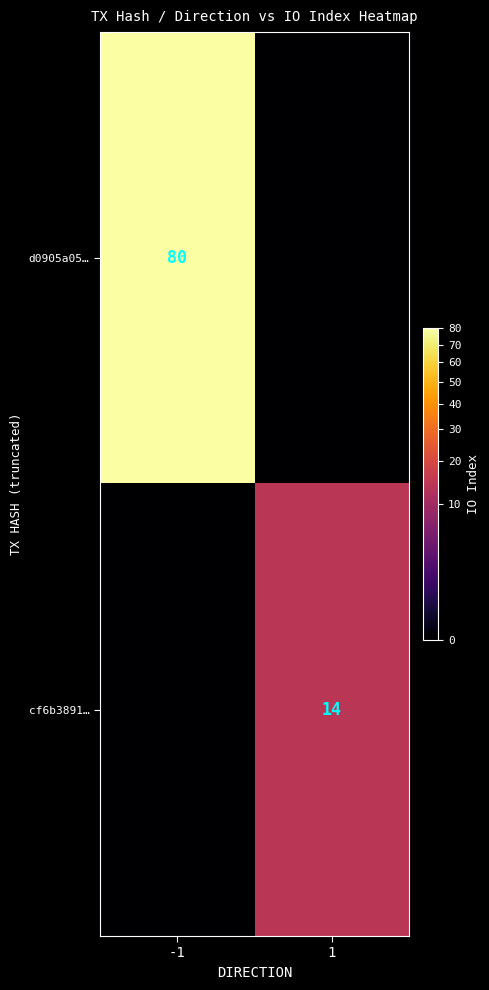

Is the value of d0905a05… at -1 greater than the value of cf6b3891… at 1?

Yes